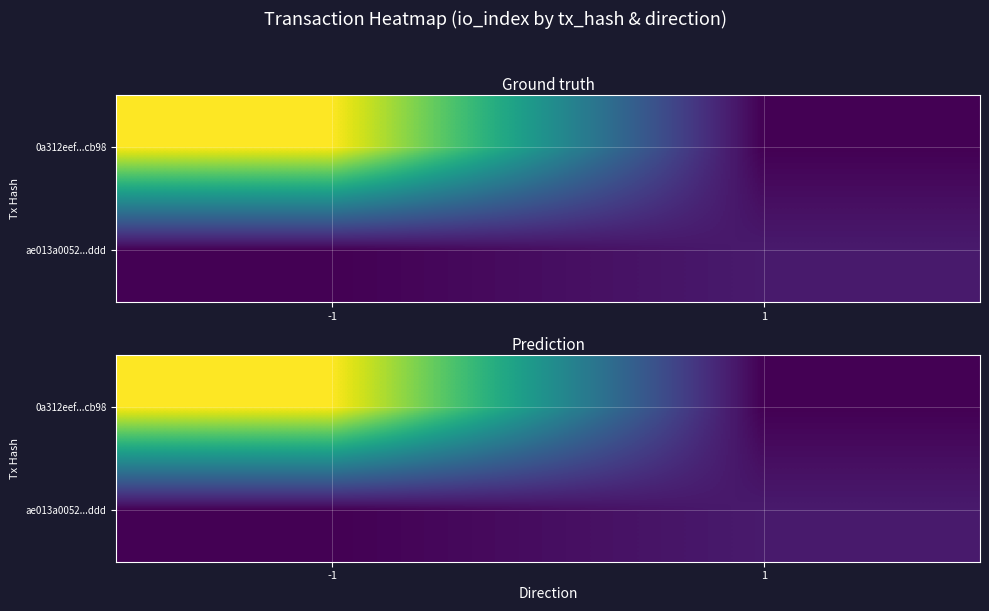

How many series are shown in this chart?

2